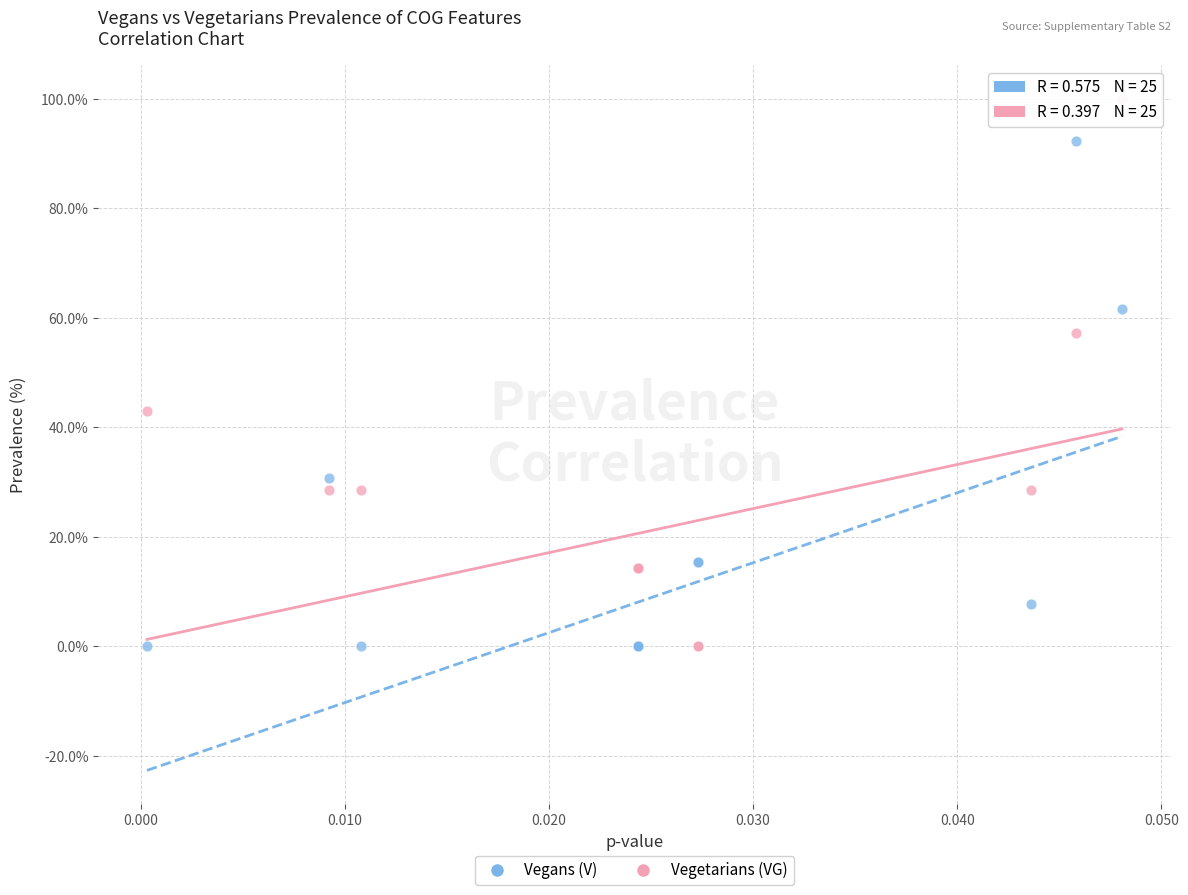

Which series has the widest spread of Y values?

Vegetarians (VG)